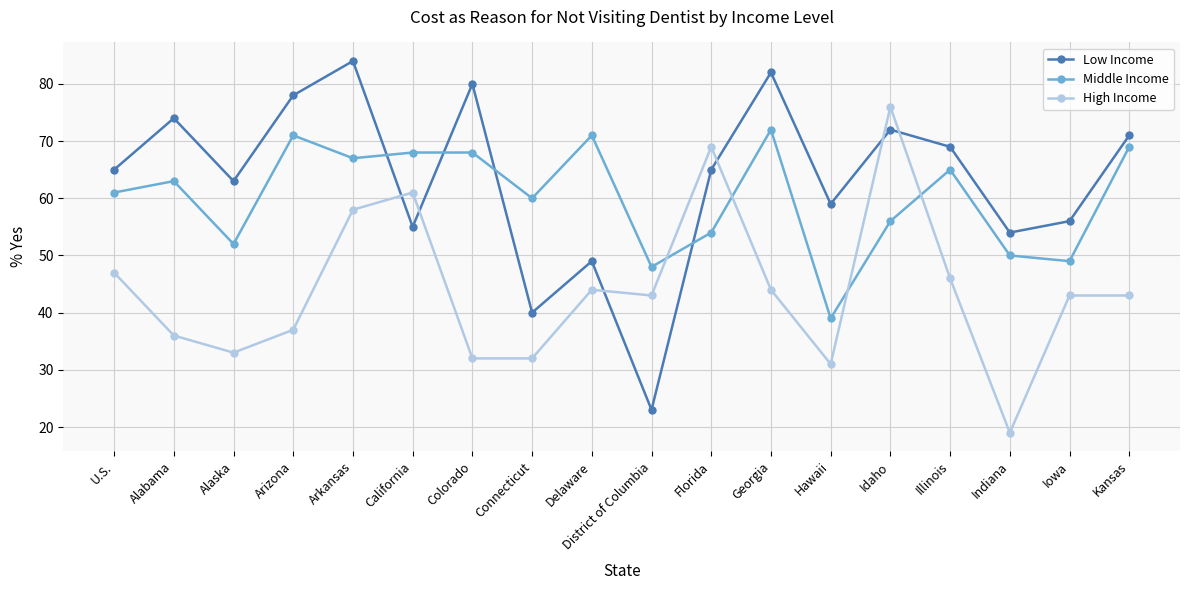

What is the smallest value displayed?

19